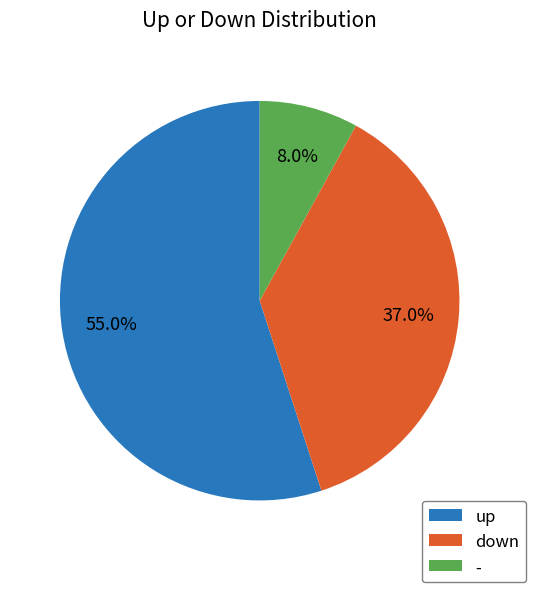

How much of the chart is everything except -?

92.0%